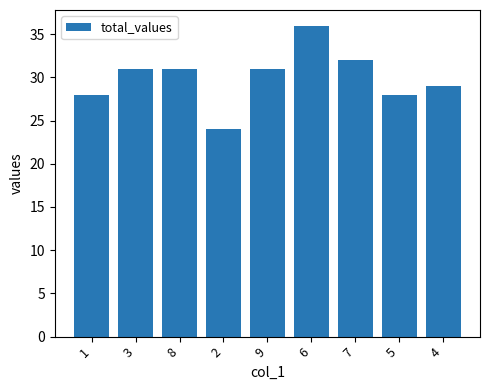

Reading left to right, list all the values displayed in this chart.

1=28	3=31	8=31	2=24	9=31	6=36	7=32	5=28	4=29